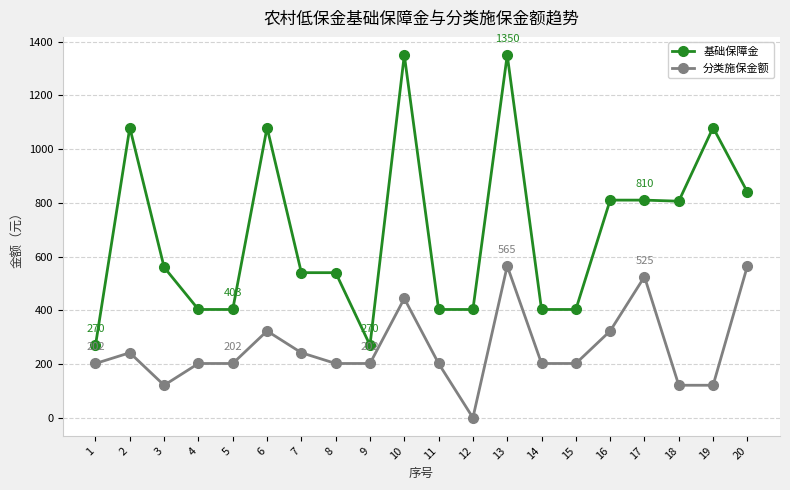

How many lines are shown in the chart?

2